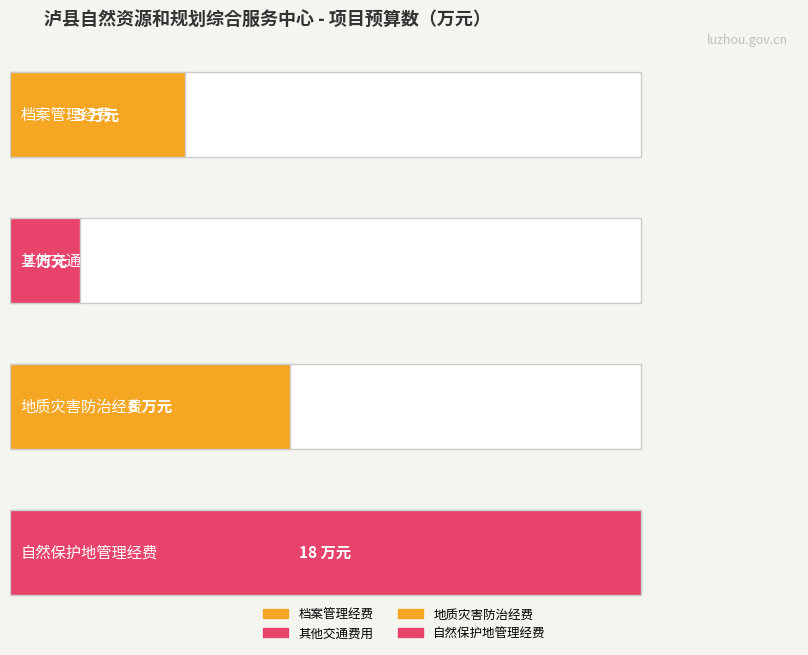

Reading left to right, transcribe all the data shown in this chart.

档案管理经费=5	其他交通费用=2	地质灾害防治经费=8	自然保护地管理经费=18